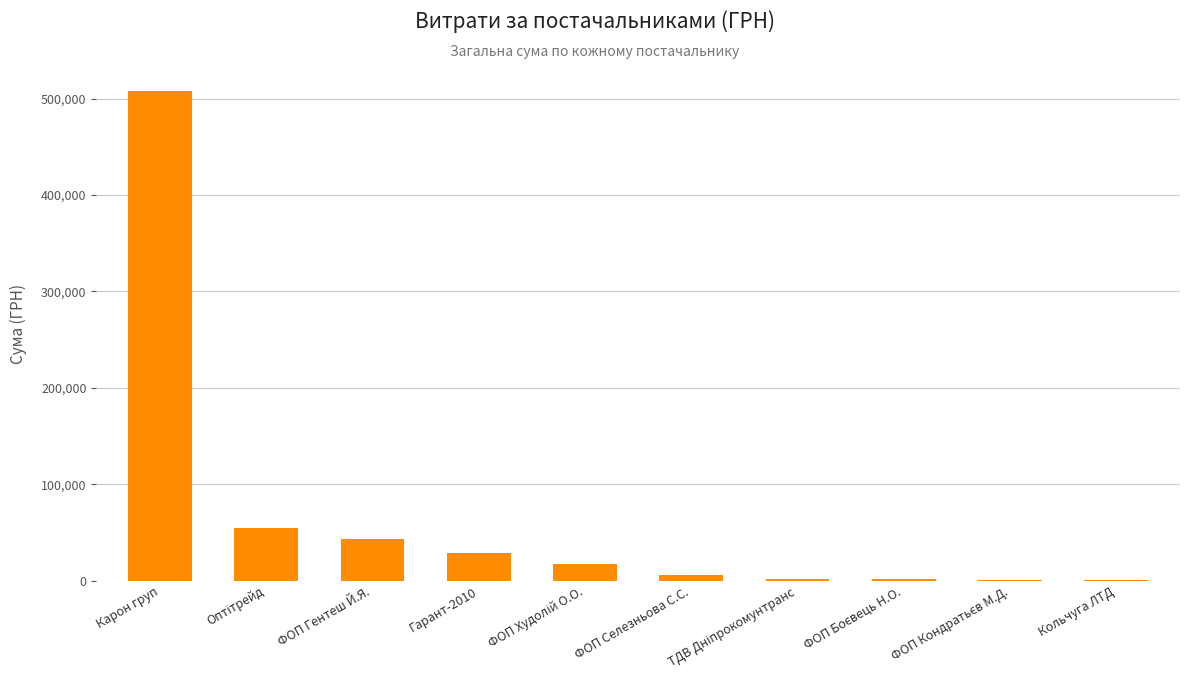

What is the sum of all values?

663470.2